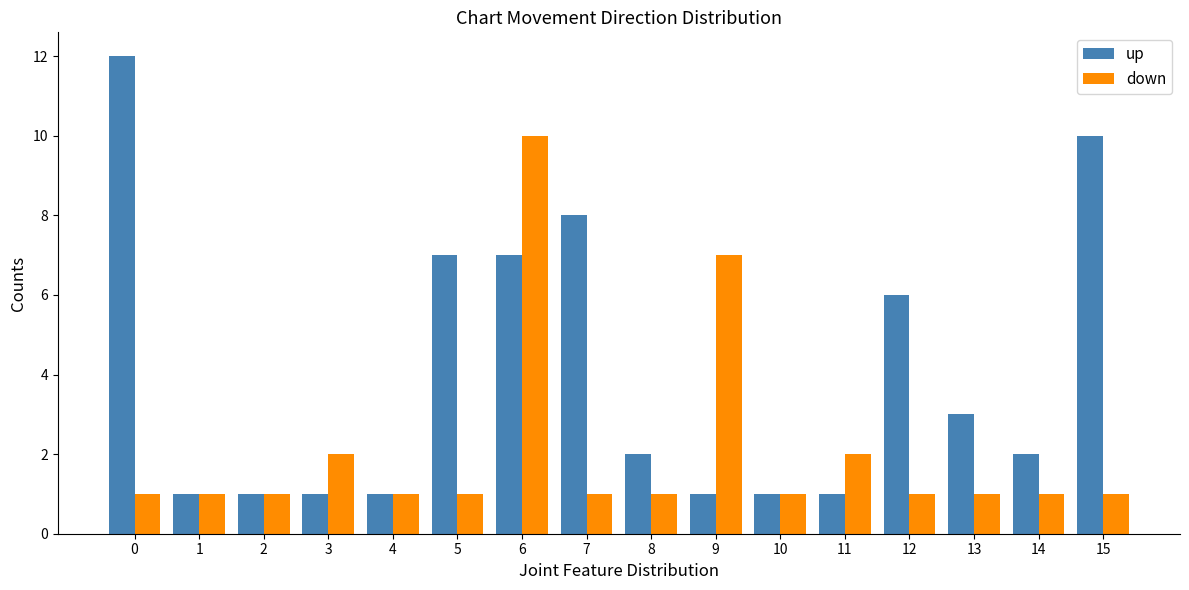

What is the value of the up bar at the 9th from the left?

2